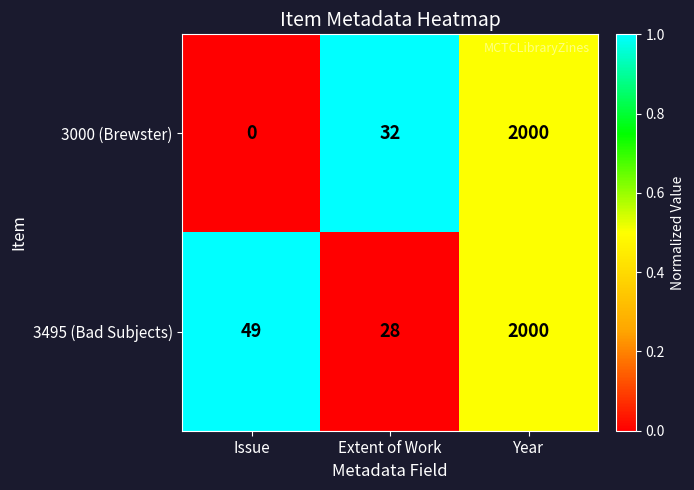

At which category does the chart reach its peak across all series?

Year